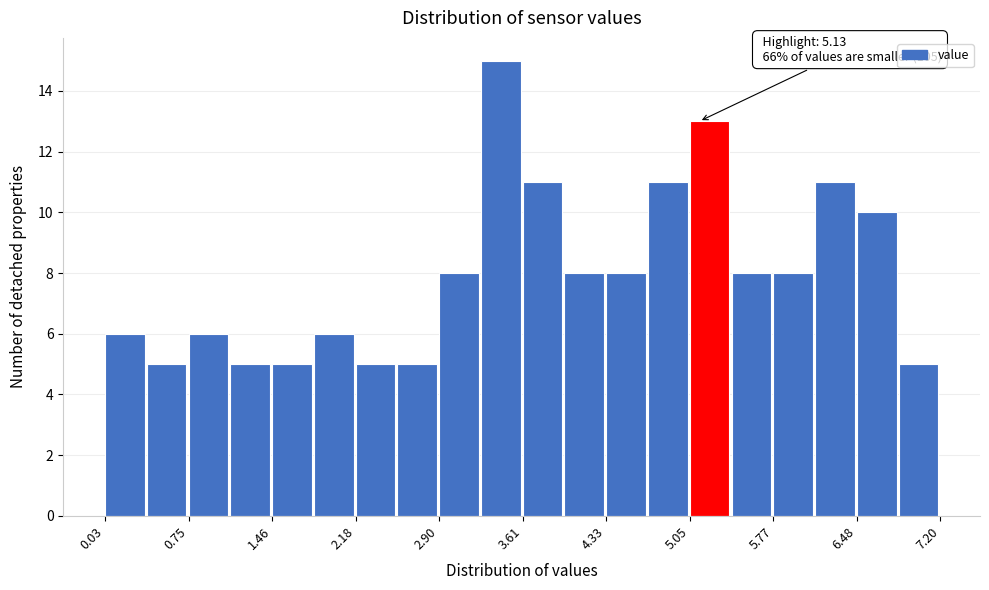

Around what value on the x-axis is the tallest bar? Give the approximate position of its centre, as read against the axis.

3.4